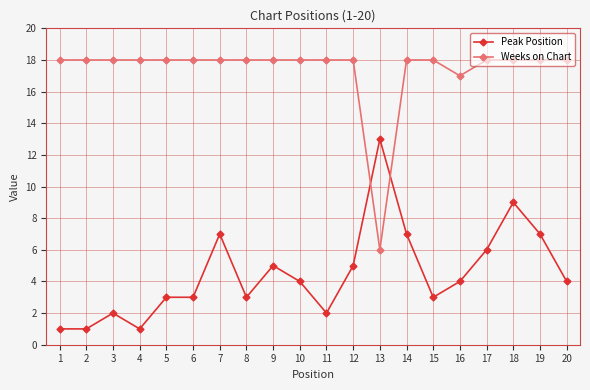

True or false: Peak Position has more than 0 points higher than both neighbors.

True